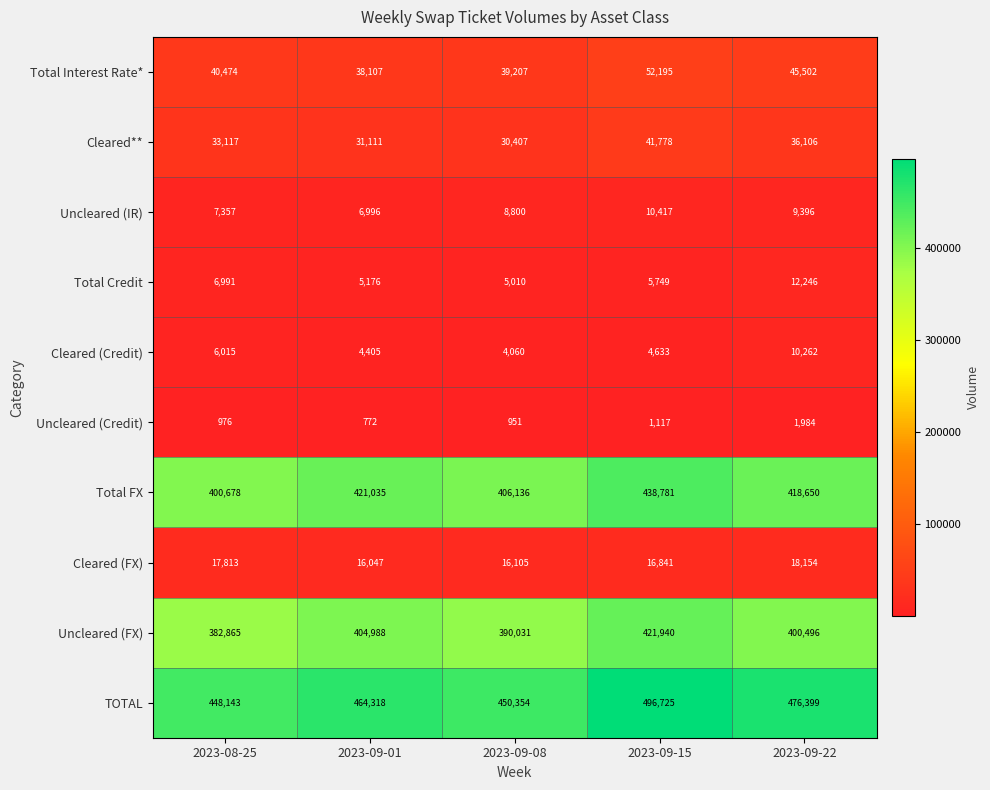

Which series has the largest range (max minus min)?

TOTAL